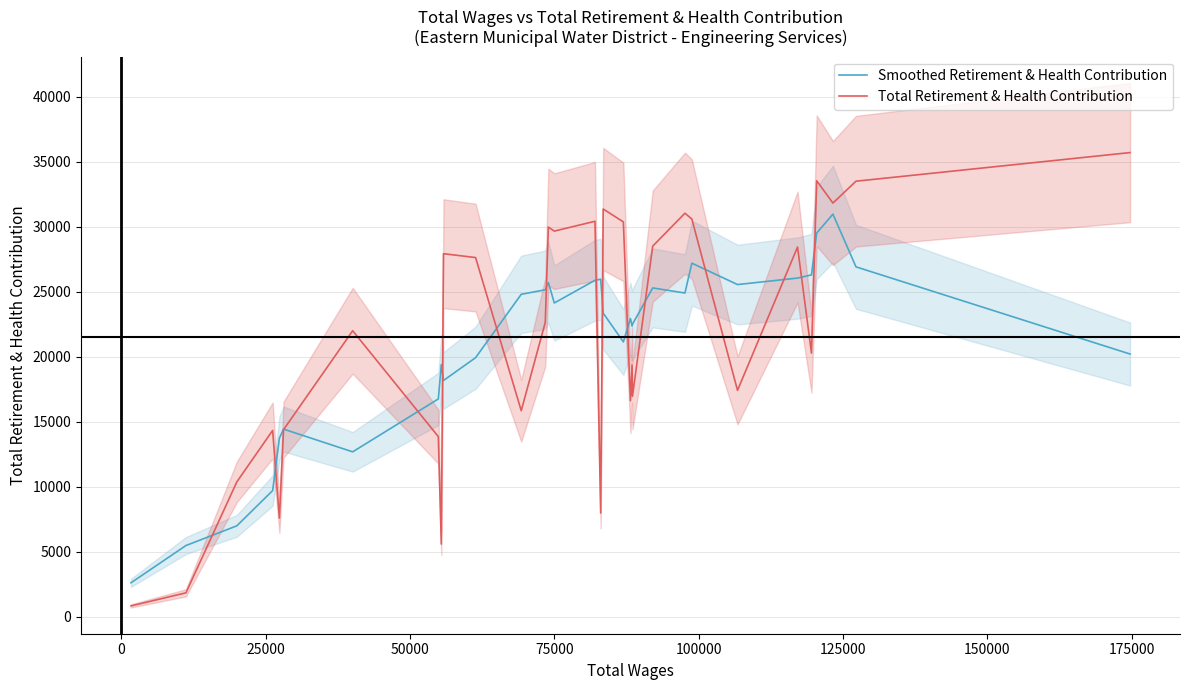

What is the difference between the maximum and second lowest values in the Total Retirement & Health Contribution series?

33863.0